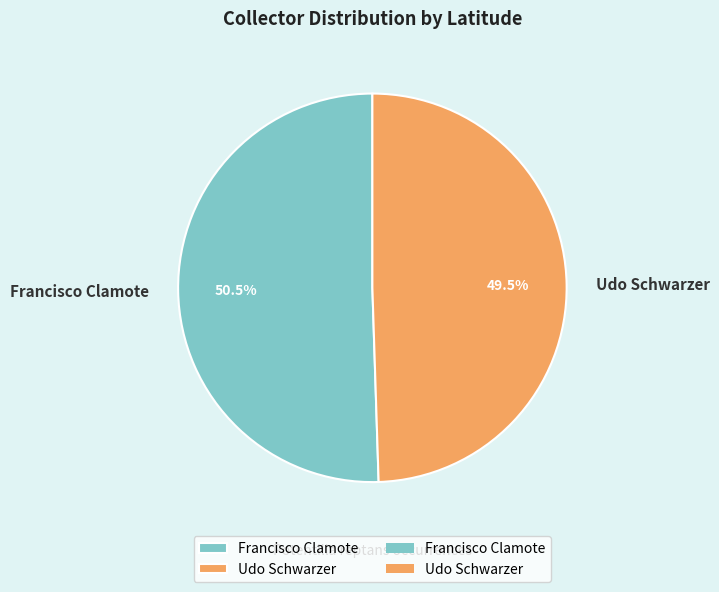

Which has a higher value, Udo Schwarzer or Francisco Clamote?

Francisco Clamote